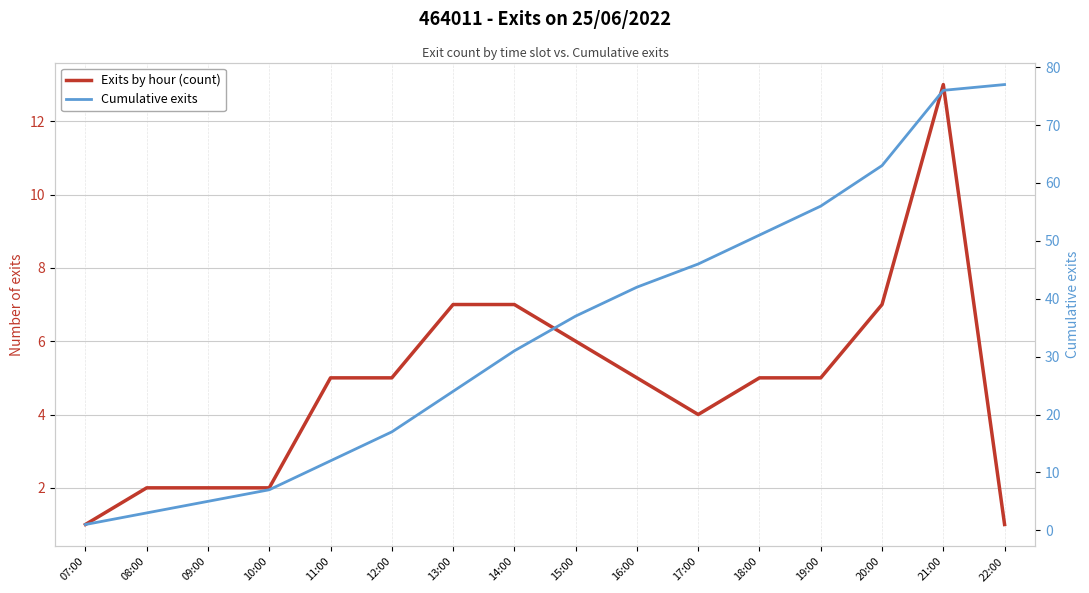

What position from the right is 18:00?

5